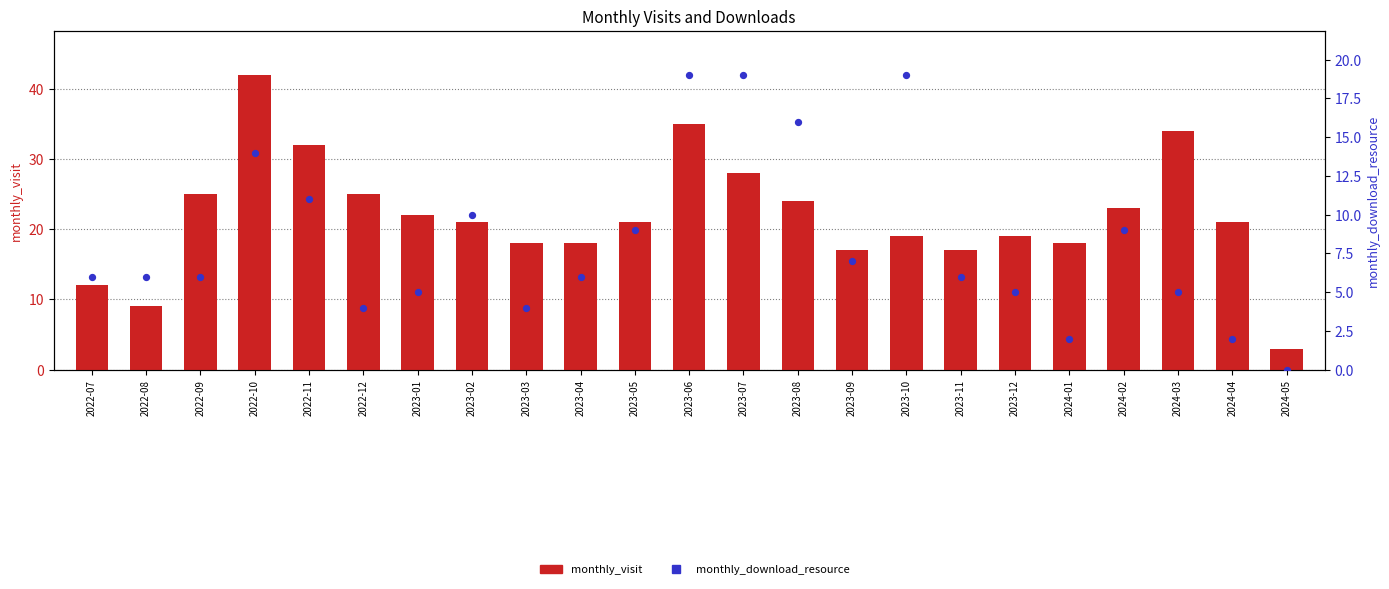

What is the total value across all series at 2022-11?

43